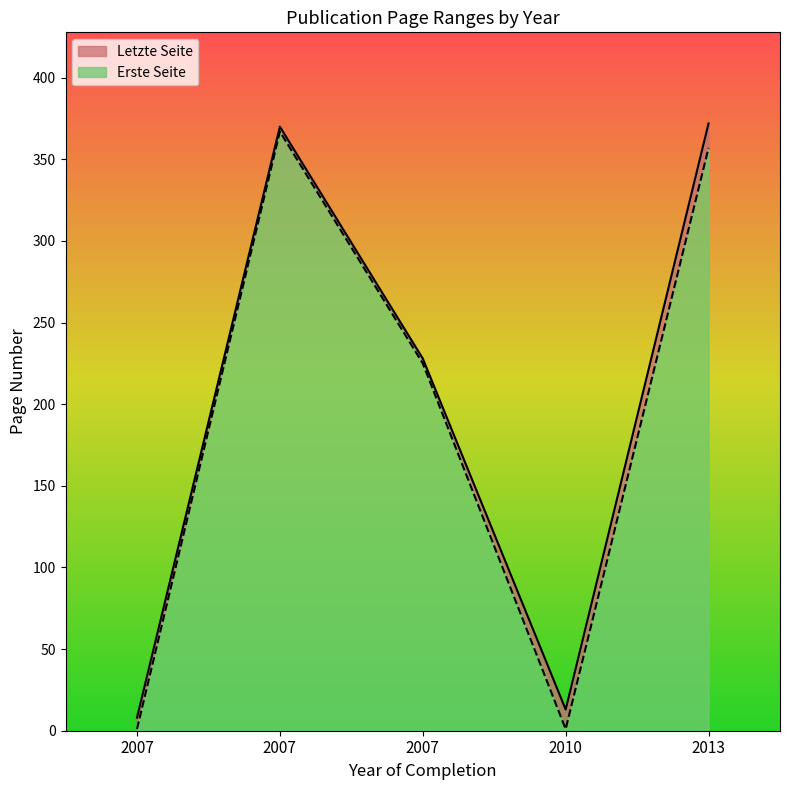

Where is the first local minimum for Letzte Seite?

2007